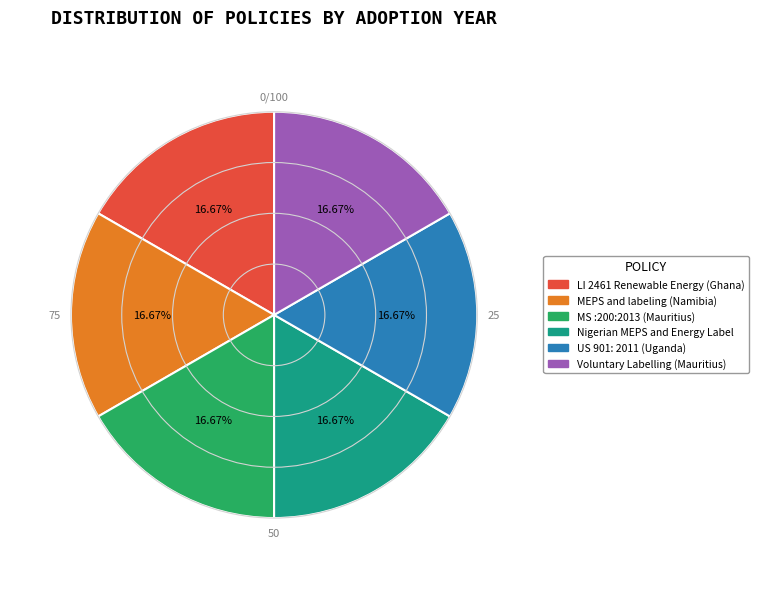

What percentage is NOT represented by Nigerian MEPS and Energy Label?

83.3%